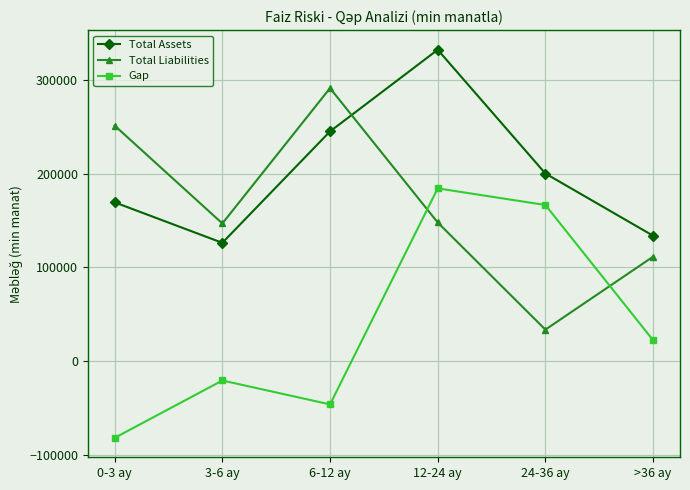

True or false: Total Assets has more than 1 points higher than both neighbors.

False